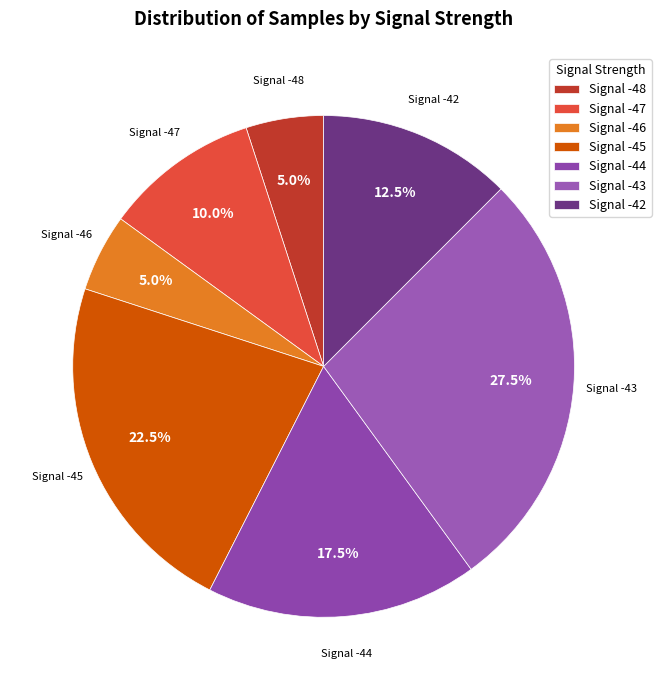

Is there a majority slice in this chart?

No